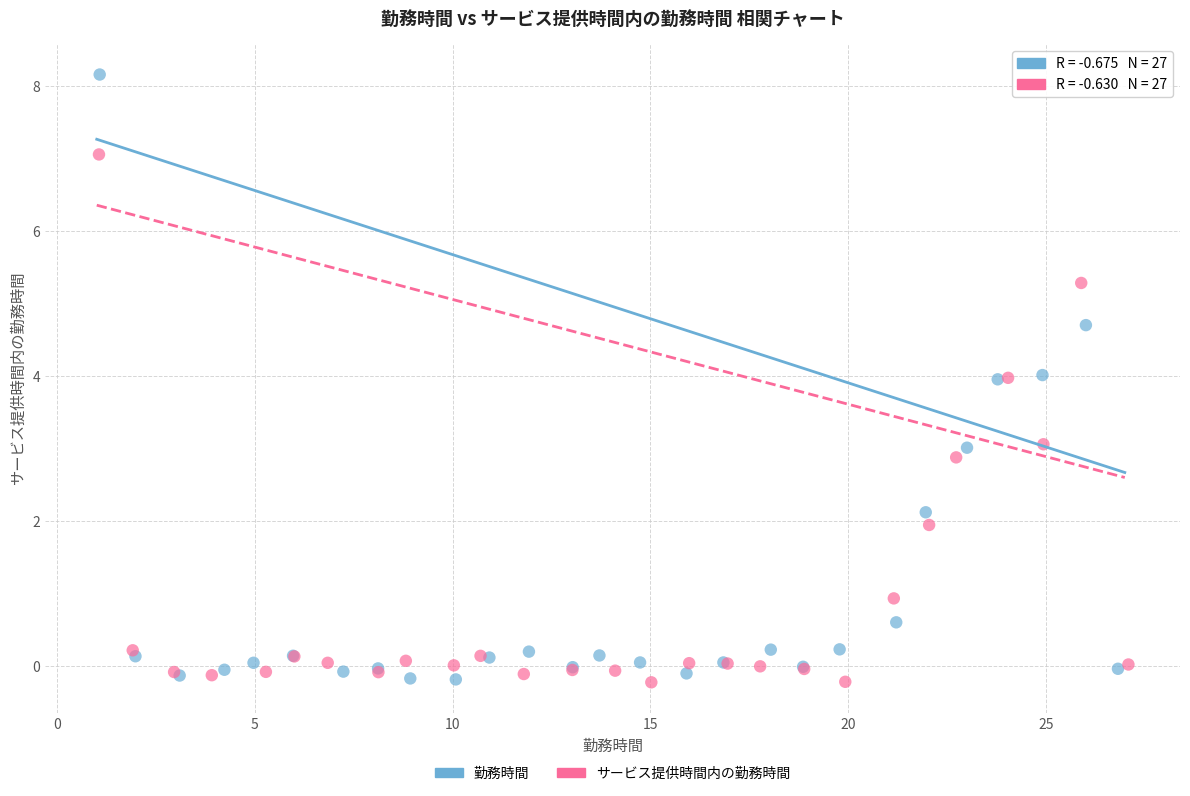

What are all the series names shown in the legend?

勤務時間, サービス提供時間内の勤務時間